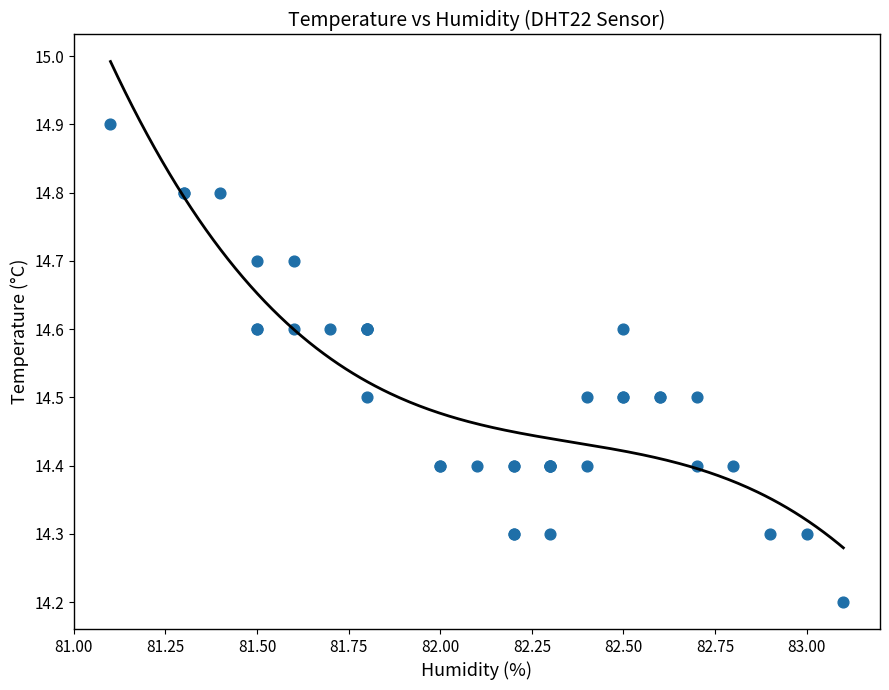

What Y value in the scatter plot is closest to 14?

14.2